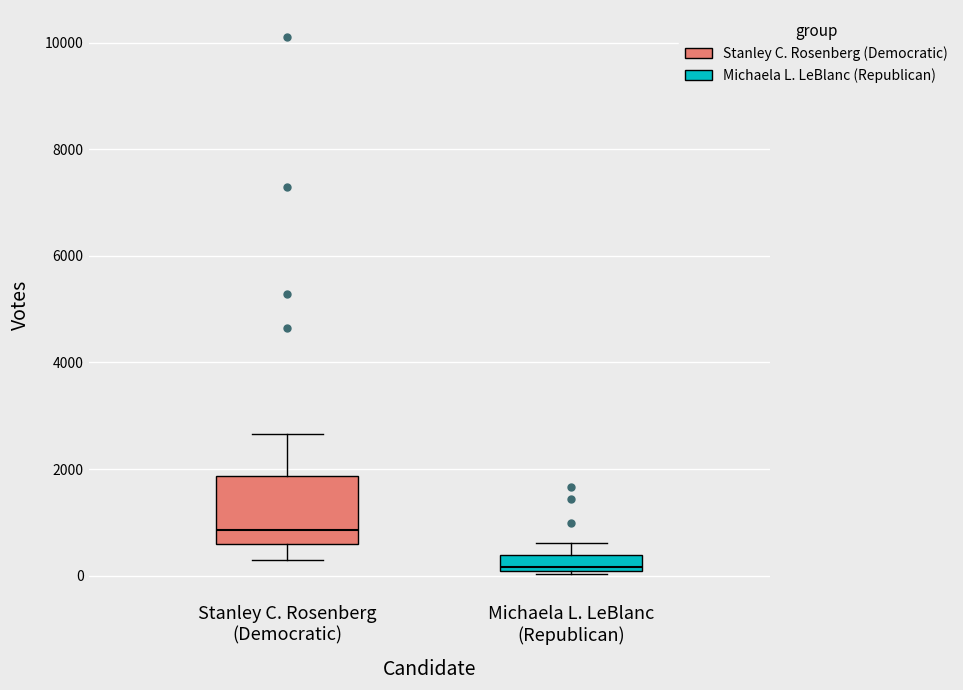

Which box's median line is the lowest?

Michaela L. LeBlanc (Republican)